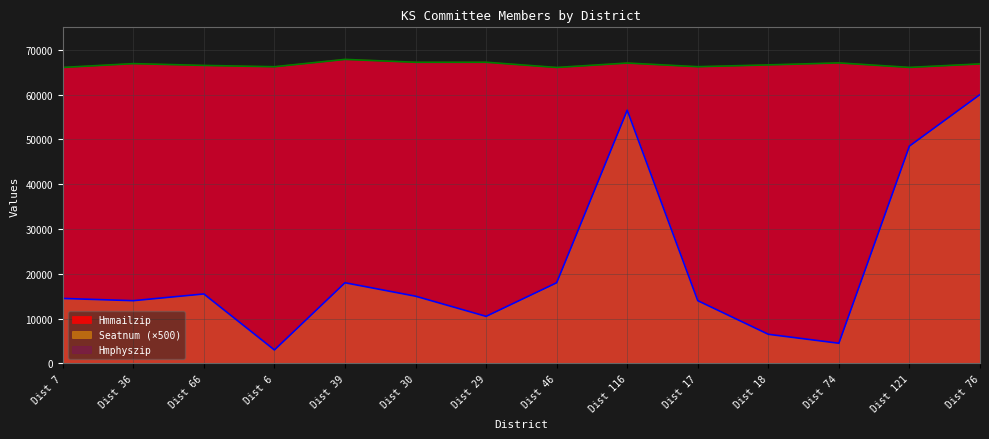

True or false: Hmphyszip and Seatnum cross at least once.

False